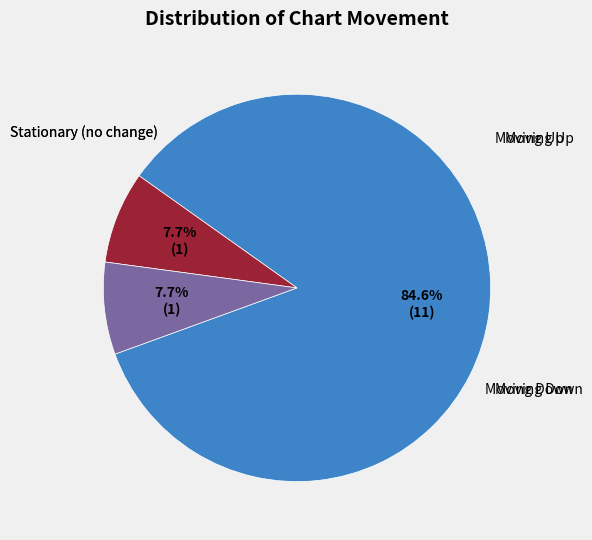

Rank the categories by value from highest to lowest.

up, down, -